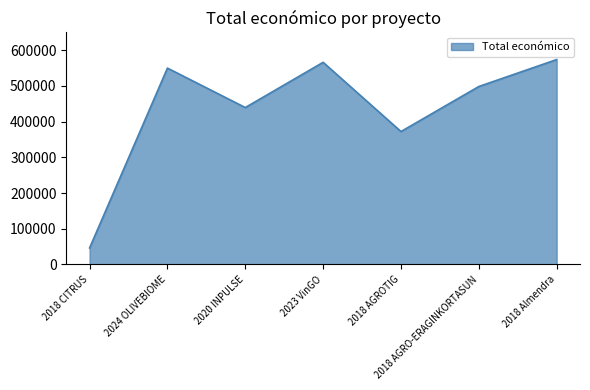

Rank the categories by value from lowest to highest.

2018 CITRUS, 2018 AGROTIG, 2020 INPULSE, 2018 AGRO-ERAGINKORTASUN, 2024 OLIVEBIOME, 2023 VinGO, 2018 Almendra